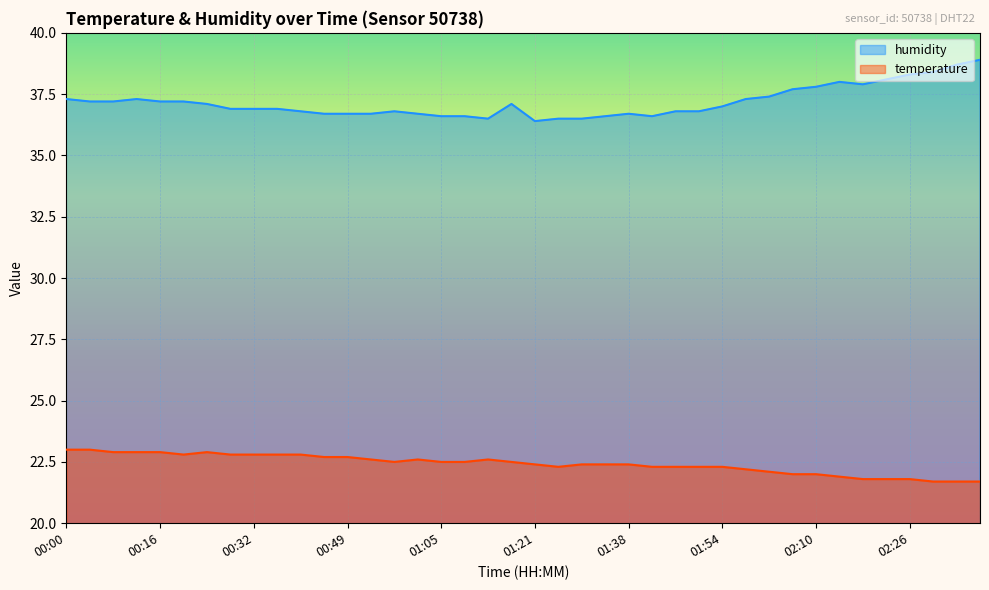

What is the total value across all series at 00:45?

59.4